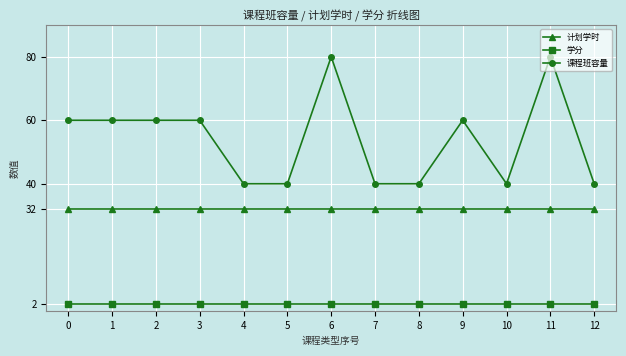

Which series has the largest range (max minus min)?

课程班容量